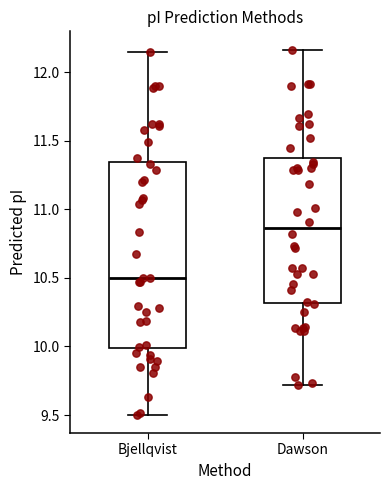

Where is the lower edge of the box for Dawson on the y-axis? The values are not printed on the chart, so give them approximately, as read against the axis.

10.30